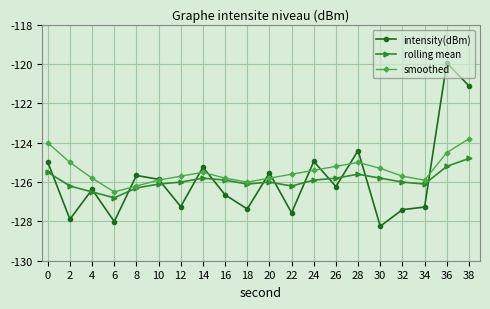

Which series ends up on top after the final intersection of rolling mean and intensity(dBm)?

intensity(dBm)